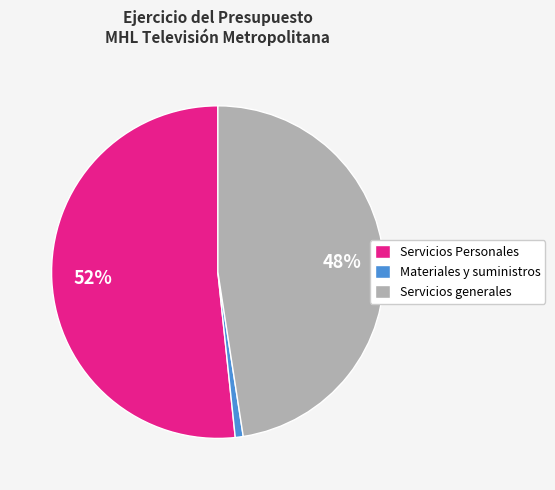

Combined, do Servicios generales and Servicios Personales account for over 50%?

Yes